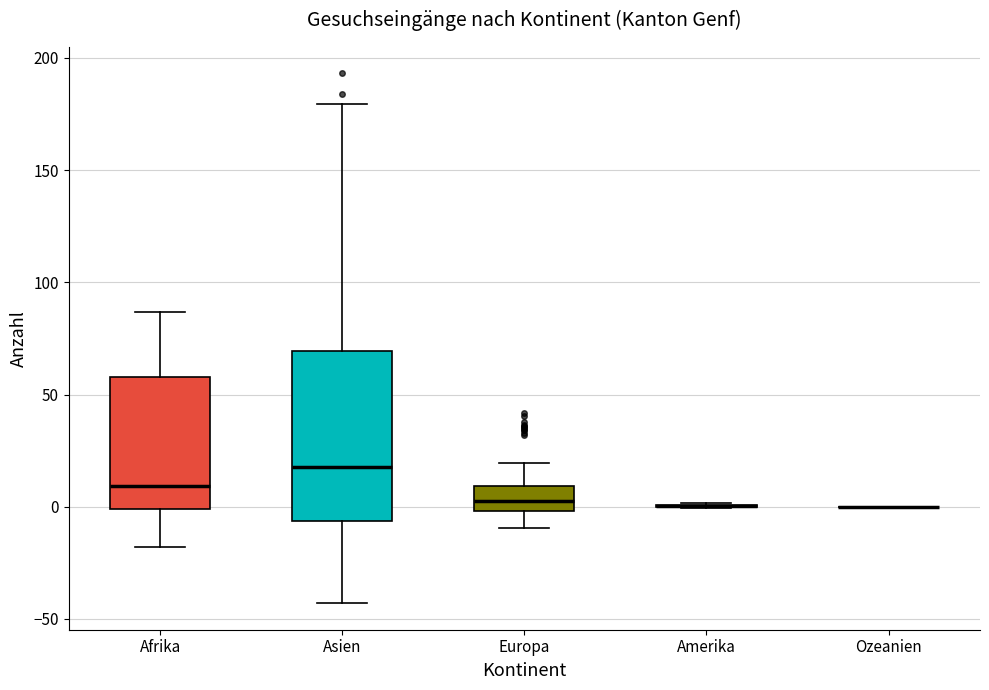

Comparing the boxes themselves (not the whiskers), which one is the tallest?

Asien